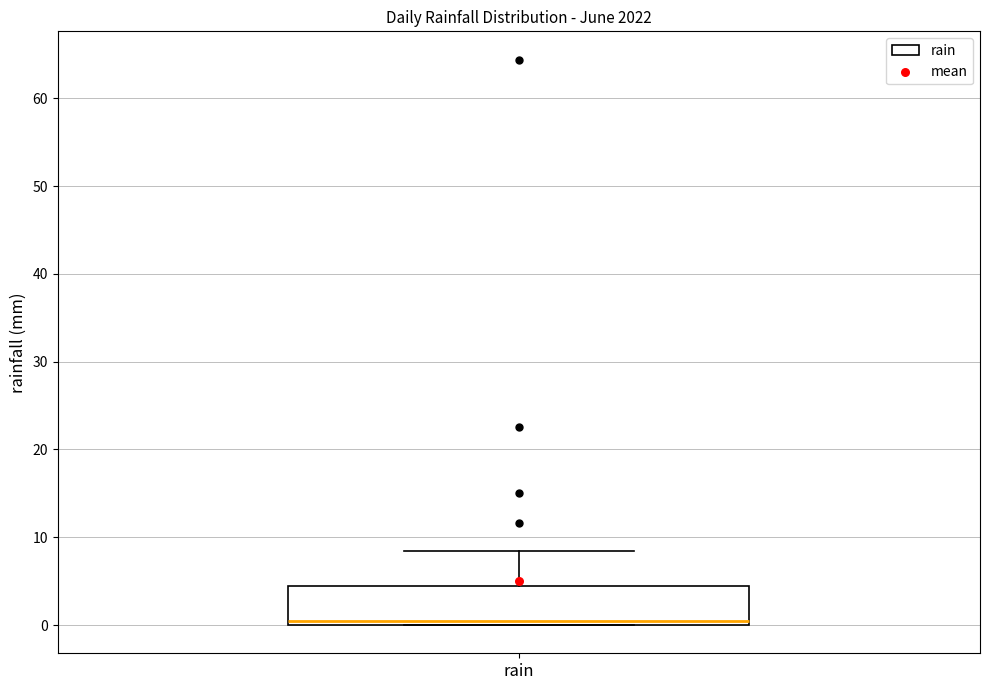

Transcribe this box plot: give where the median line is, the range the box spans, and where the two whiskers end, as read against the y-axis. The values are not printed on the chart, so give them approximately, as read against the axis.

median 0 (just above the box's lower edge), box 0 to 4, whiskers 0 to 8